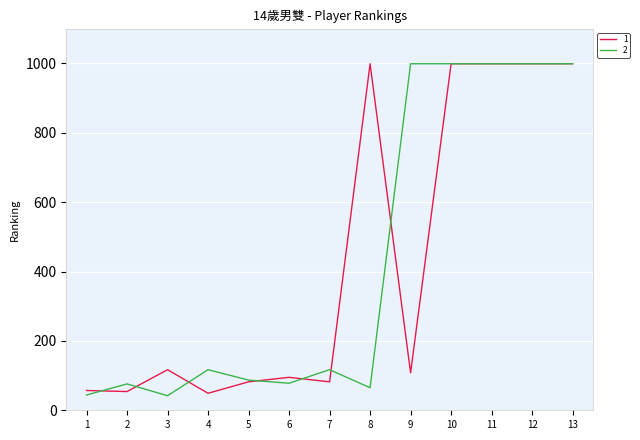

How many lines are shown in the chart?

2